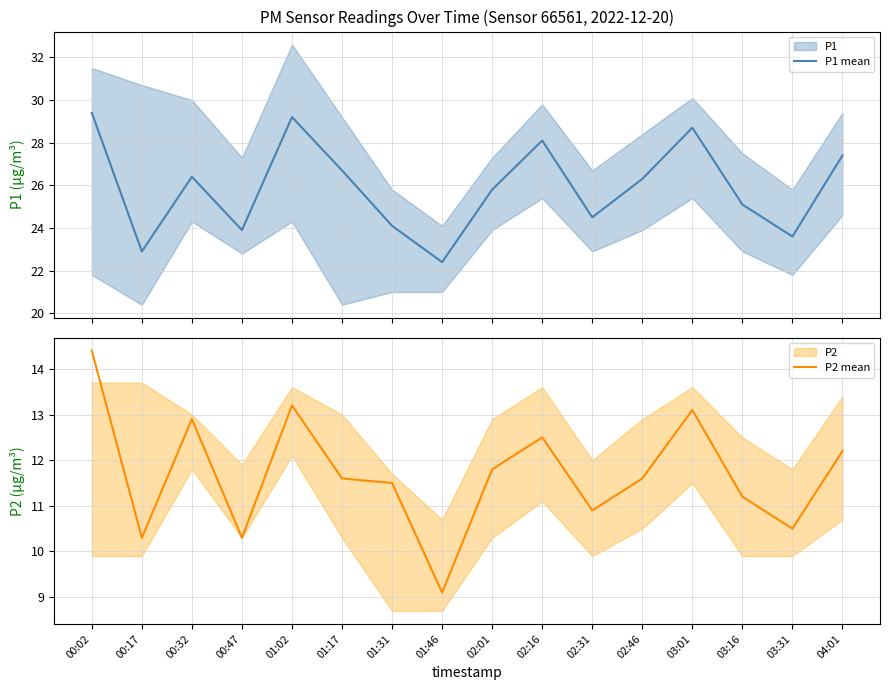

The P1 mean series shows 26.3 at 02:46. True or false?

True